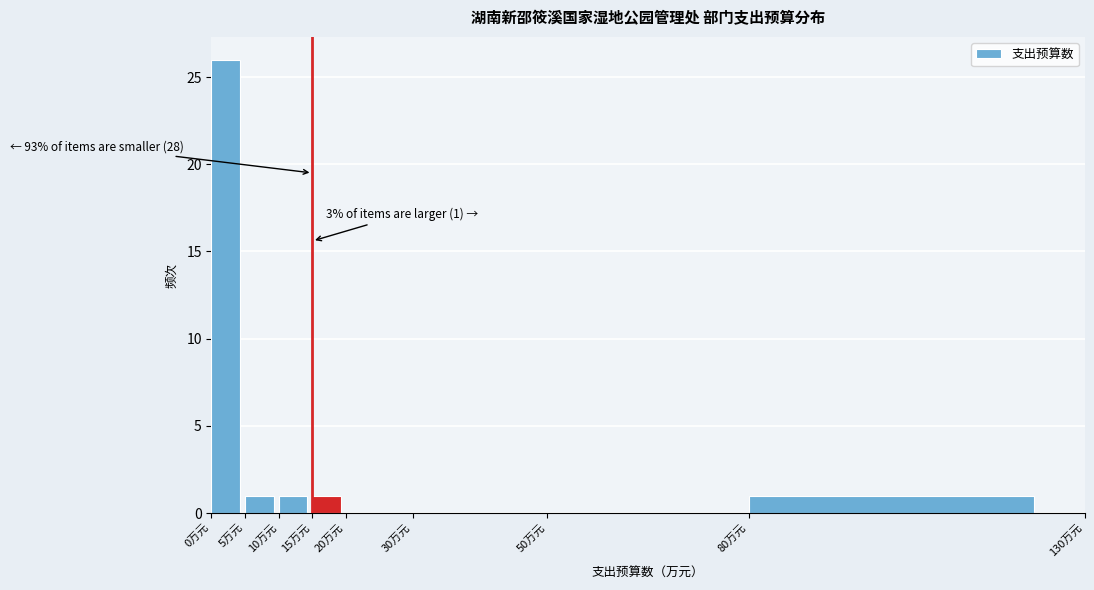

Which range on the x-axis has the tallest bar?

0 to 5